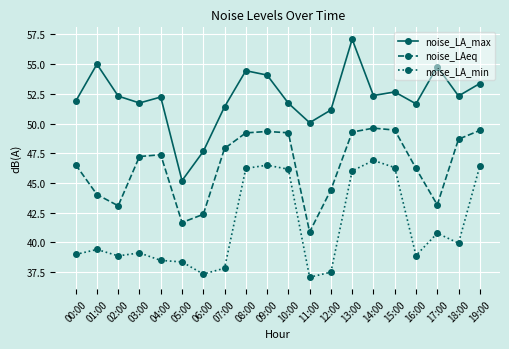

What are all the series names shown in the legend?

noise_LA_max, noise_LAeq, noise_LA_min